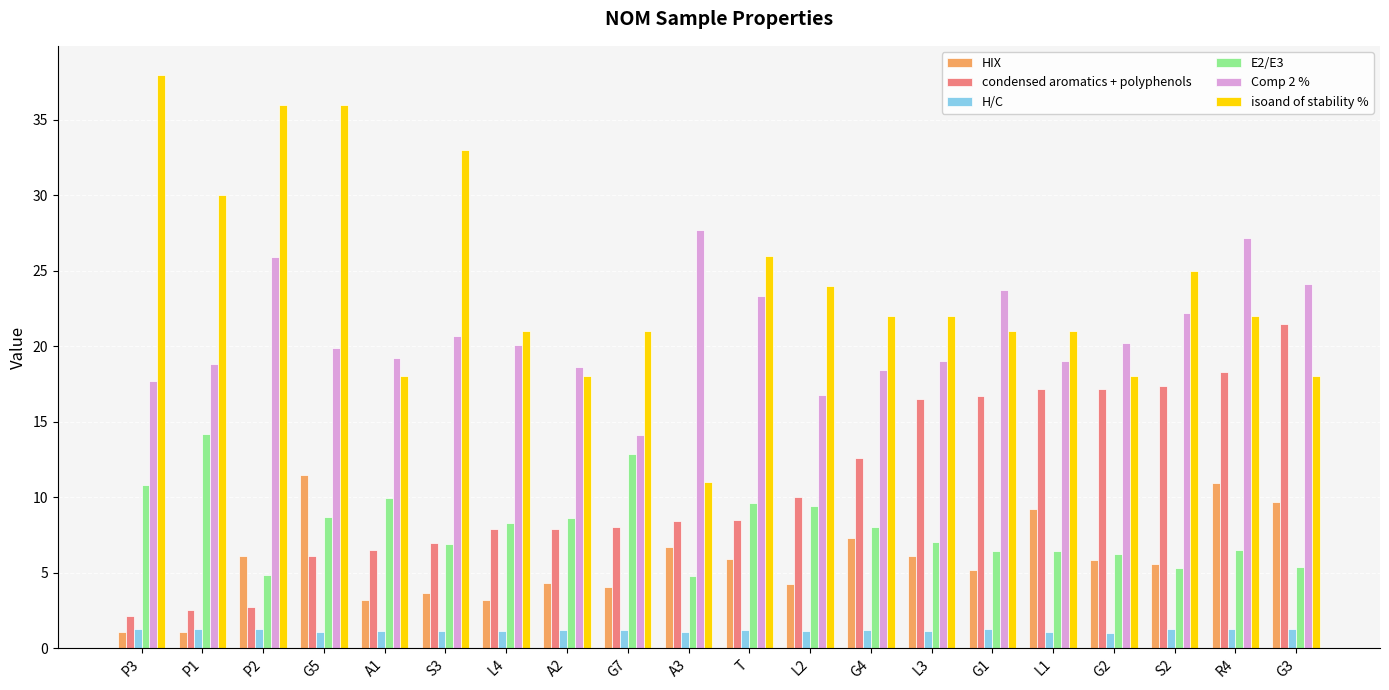

List the series in order of their peak value, lowest first.

H/C, HIX, E2/E3, condensed aromatics + polyphenols, Comp 2 %, isoand of stability %